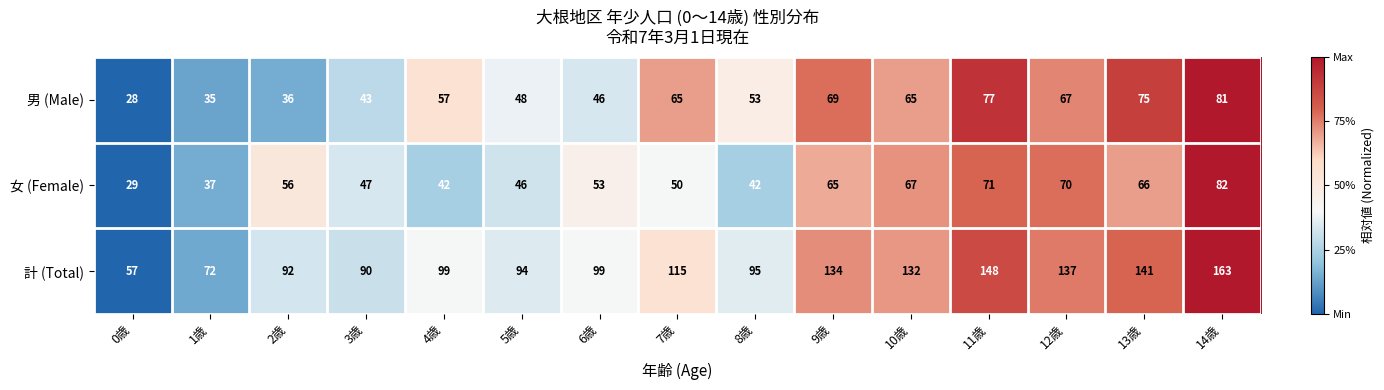

List the series in order of their peak value, highest first.

計 (Total), 女 (Female), 男 (Male)